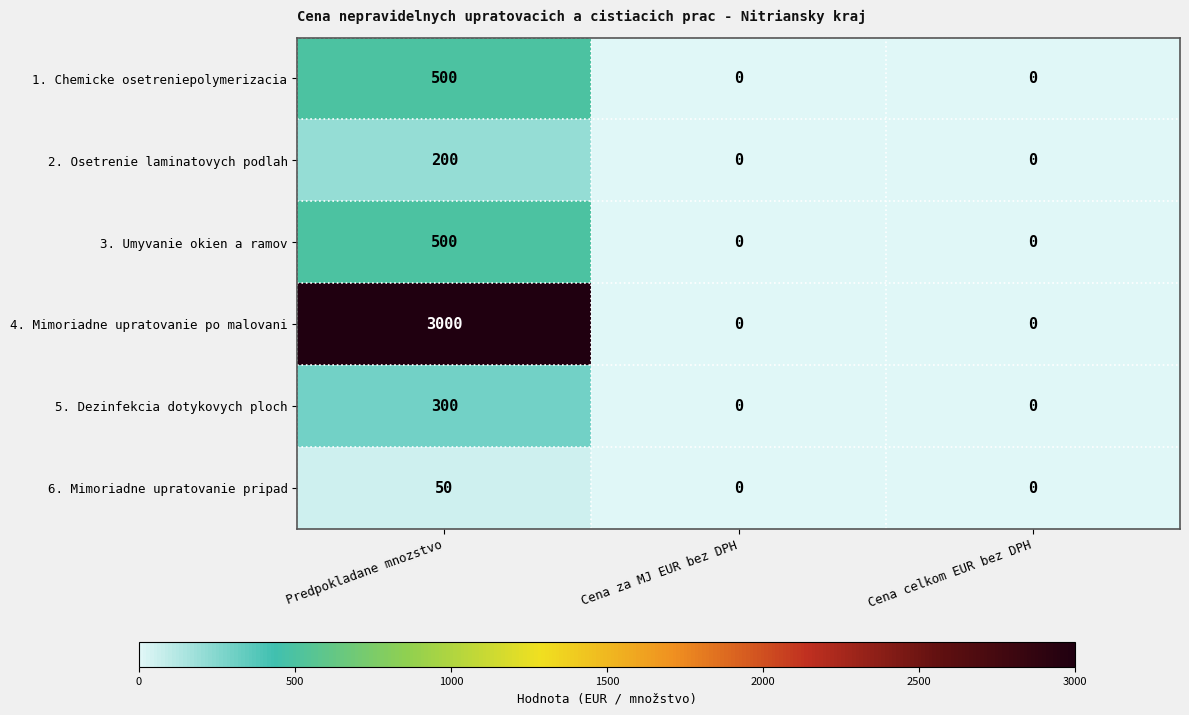

How many 4. Mimoriadne upratovanie po malovani values are between 0 and 3000?

3